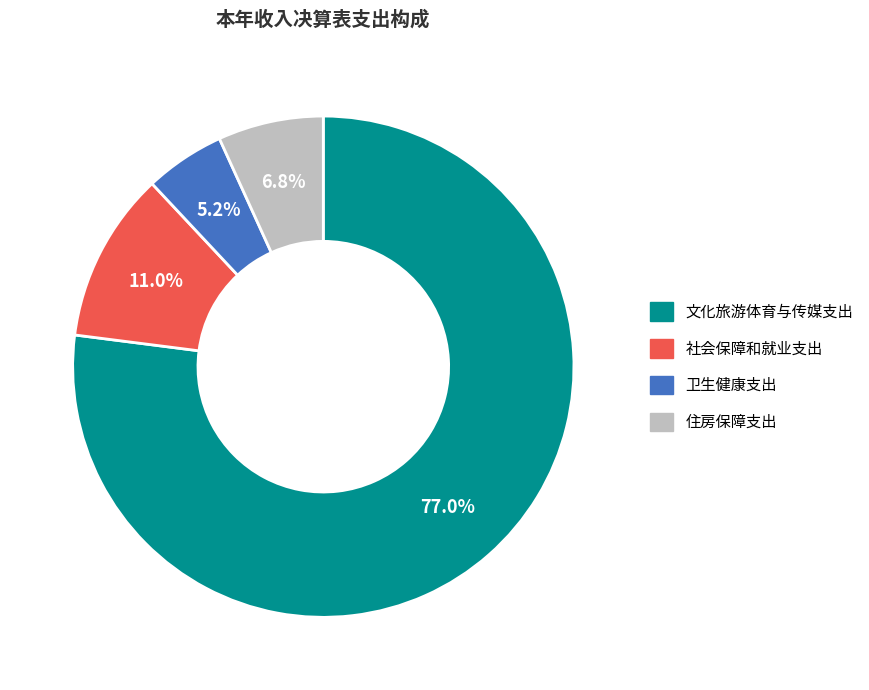

Is it true that 社会保障和就业支出 is 3% of the pie?

False